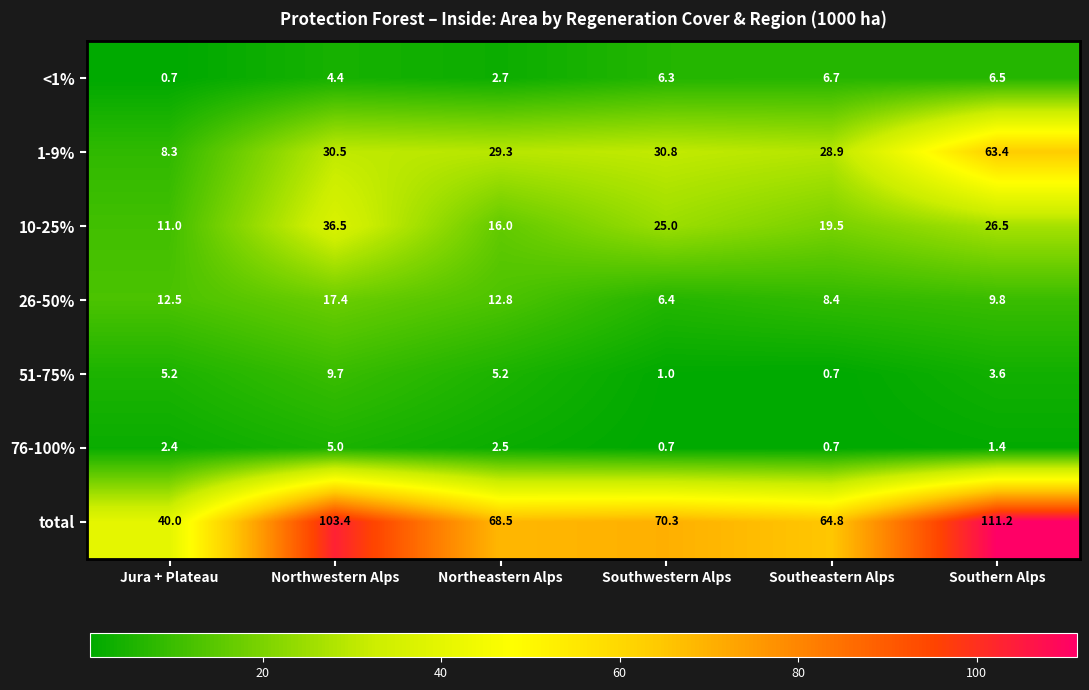

What is the average value of the 10-25% series?

22.4